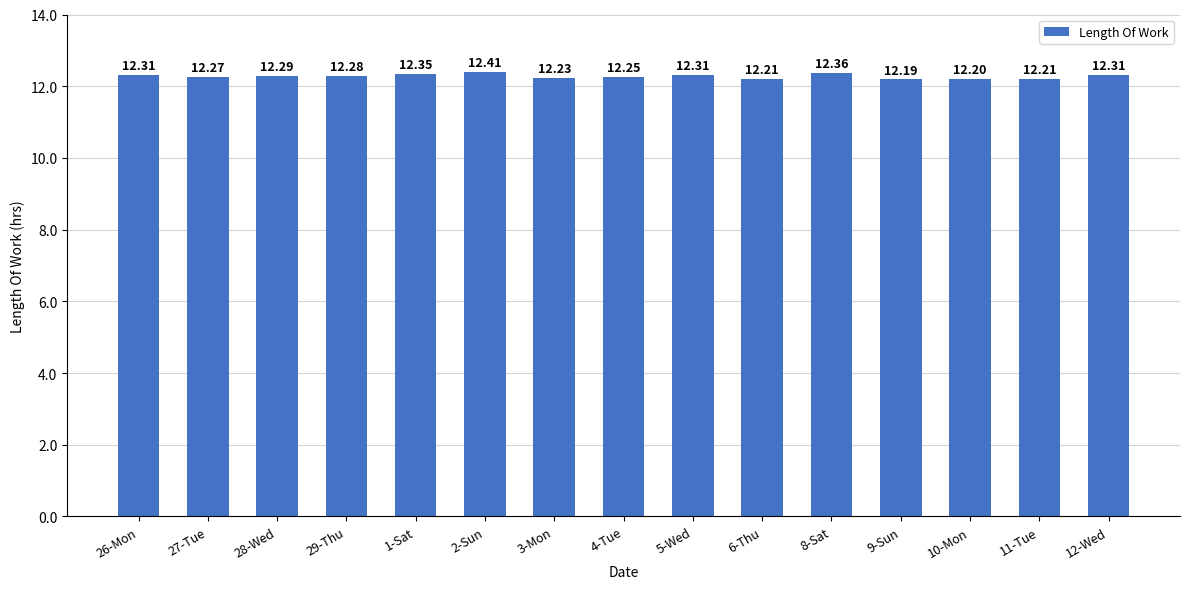

What is the greatest value displayed?

12.4